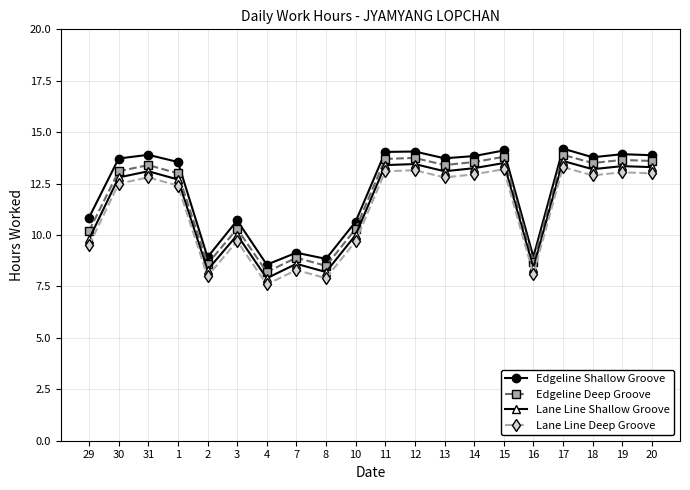

What is the label of the 17th point from the right?

1